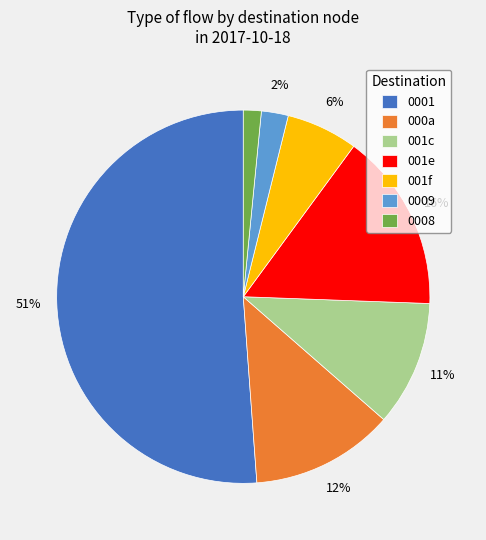

True or false: 001f accounts for 1% of the total.

False